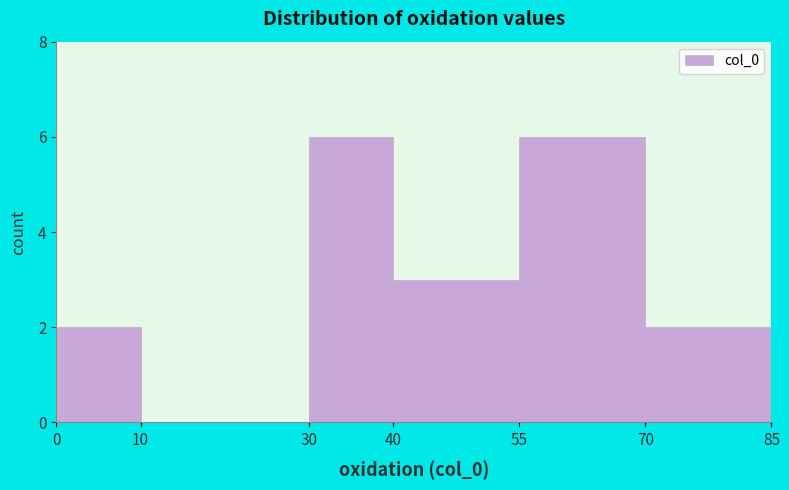

Reading left to right, transcribe this chart: for each bar, give the range it covers on the x-axis and its height. The values are not printed on the chart, so give them approximately, as read against the axis.

0 to 10: 2
10 to 30: 0
30 to 40: 6
40 to 55: 3
55 to 70: 6
70 to 85: 2